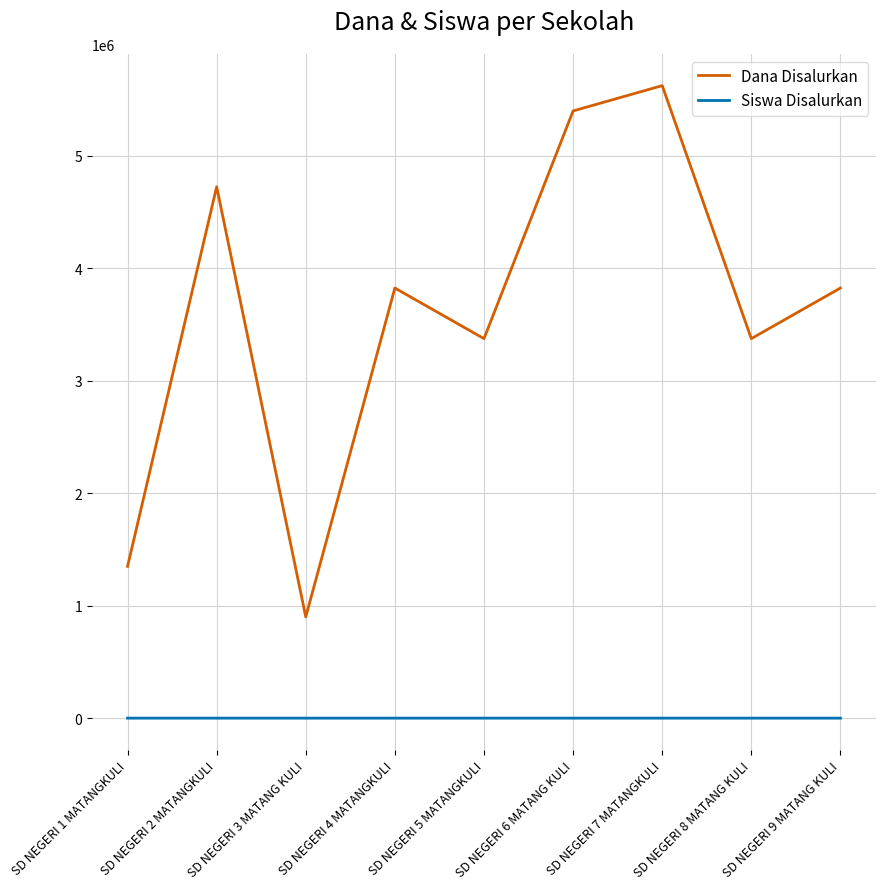

How many values in the Siswa Disalurkan series are below 17?

4